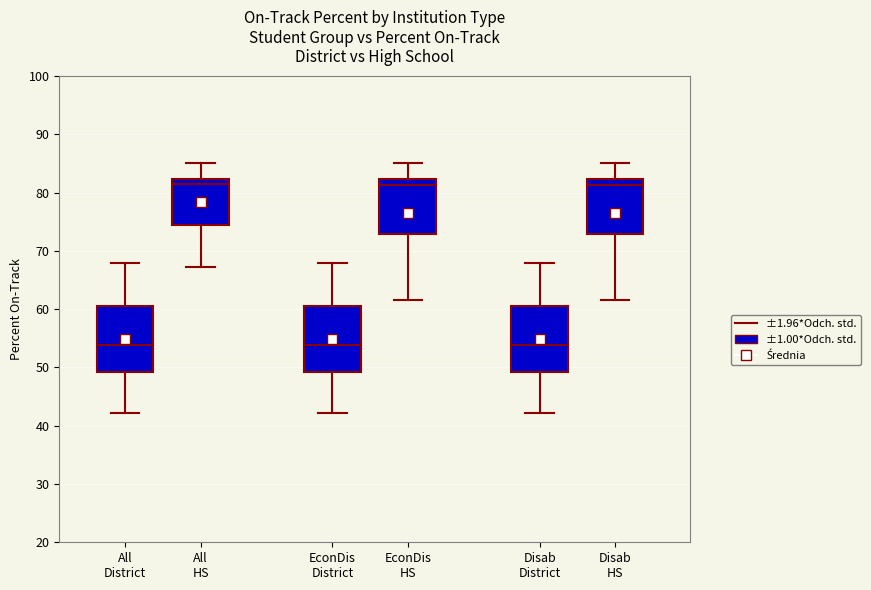

Where does the lower whisker of the box for EconDis District end on the y-axis? The values are not printed on the chart, so give them approximately, as read against the axis.

42